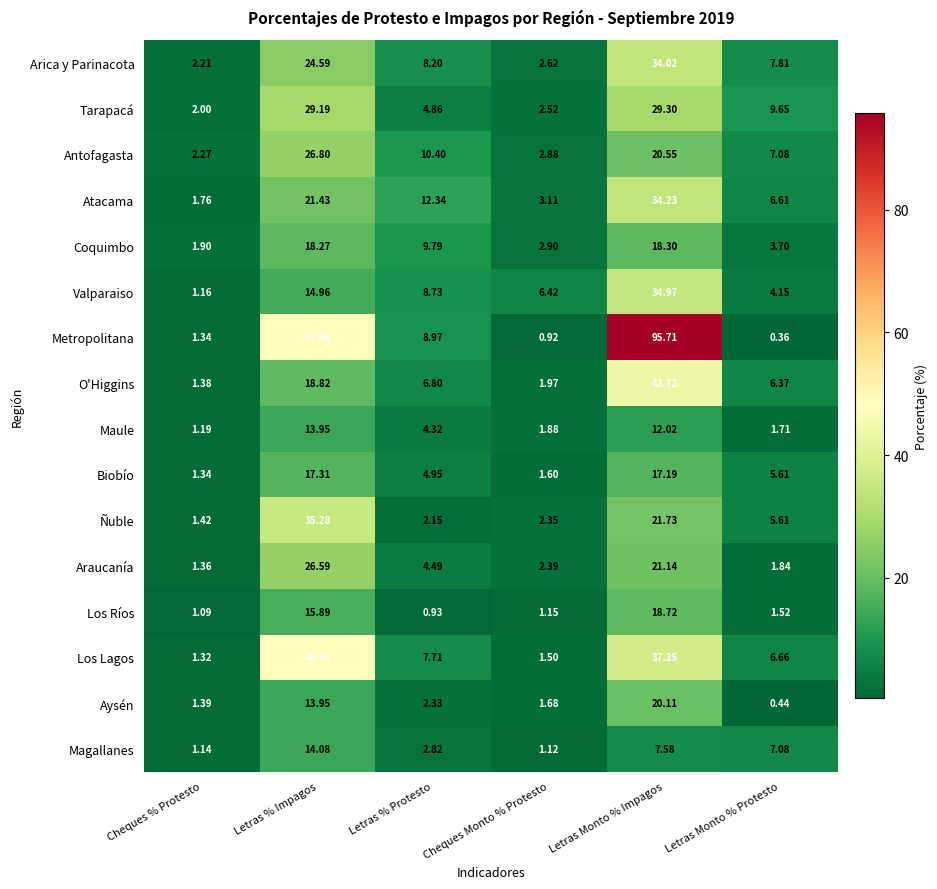

Where does the O'Higgins series first go above 6?

Letras % Impagos